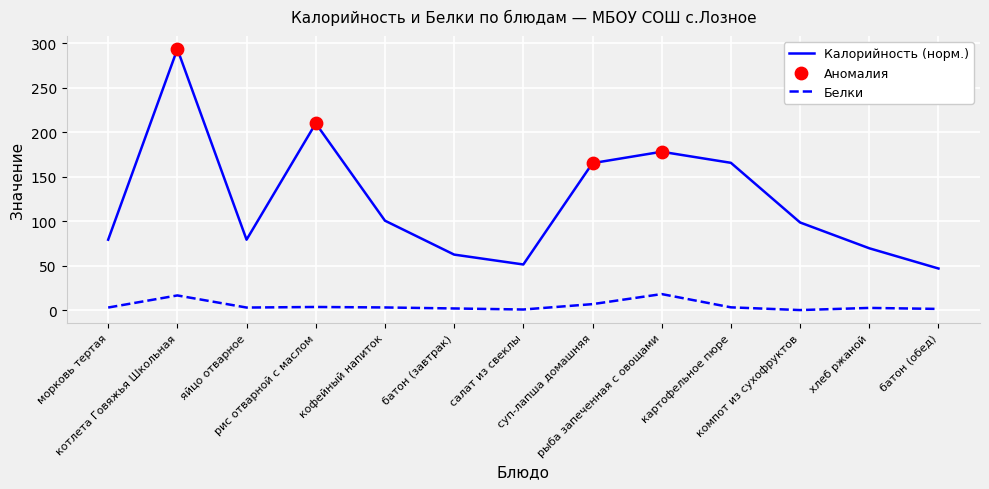

Which series has the widest spread of values?

Калорийность (норм.)